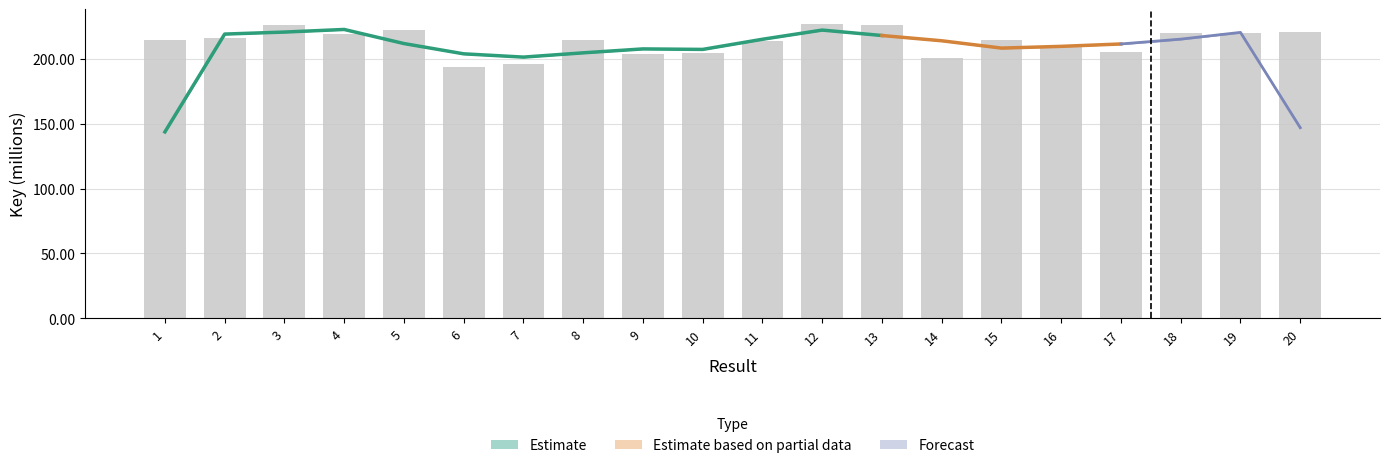

Which category has the highest value across all series?

12